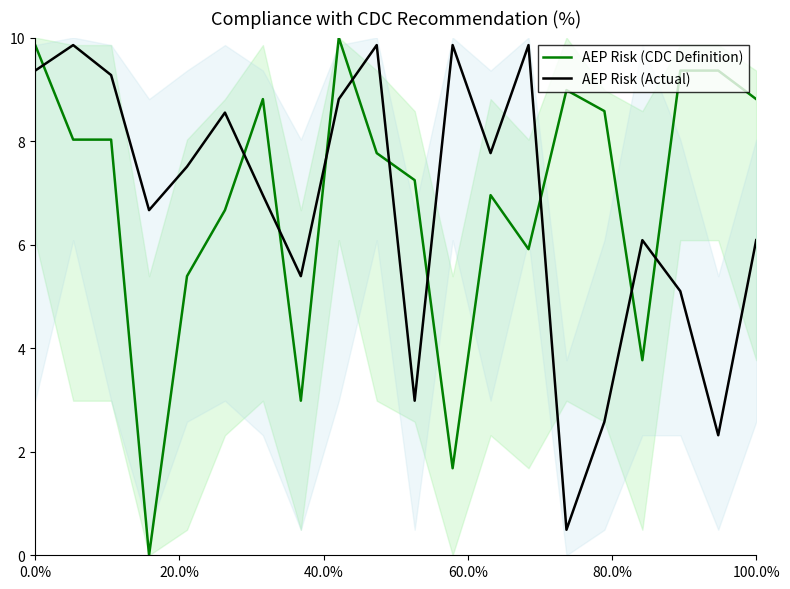

What is the maximum value shown in the chart?

10.0